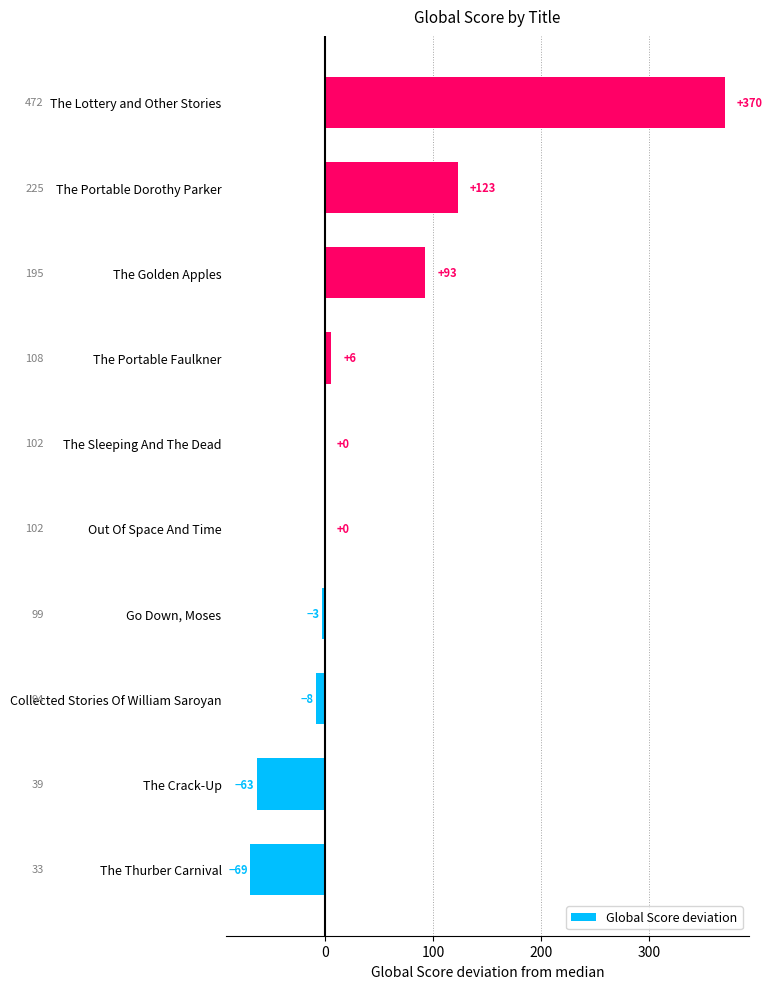

Is it true that the value at The Thurber Carnival is -117?

False